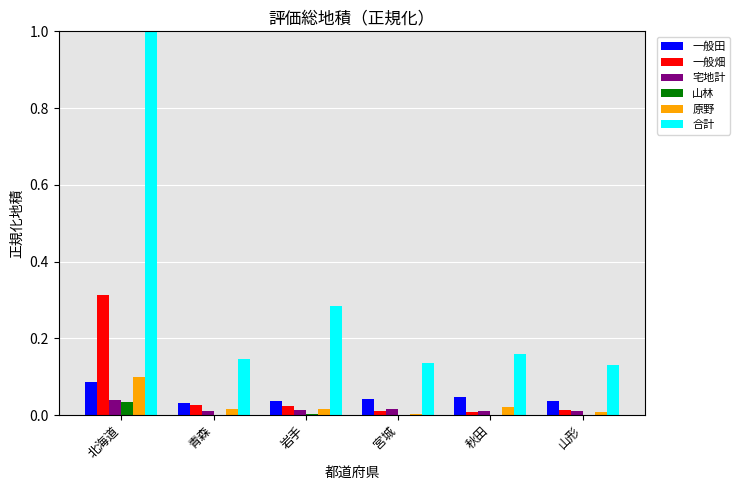

Which series changed the most between 北海道 and 岩手?

合計